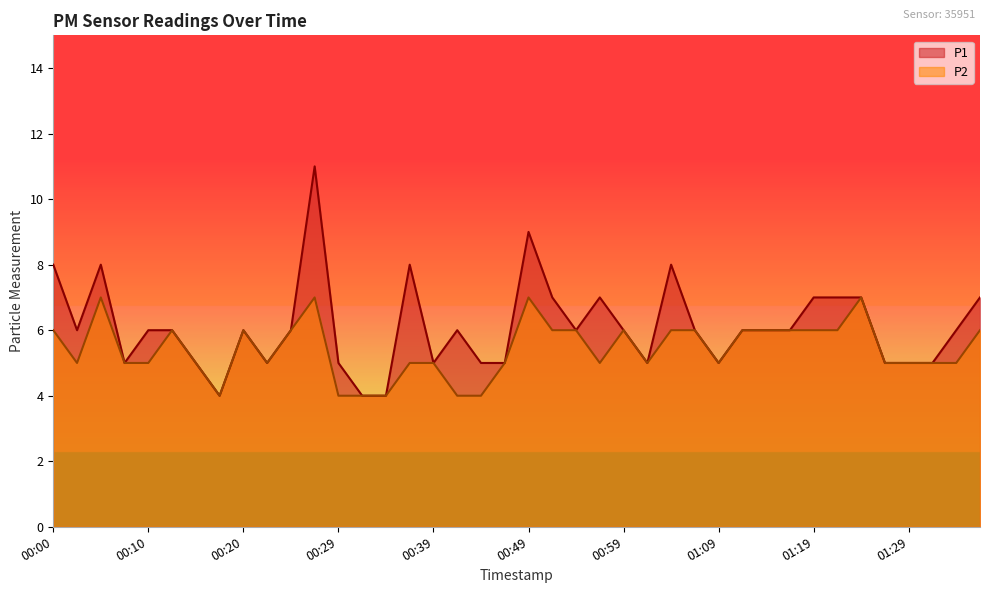

What is the difference between the maximum and second lowest values in the P2 series?

3